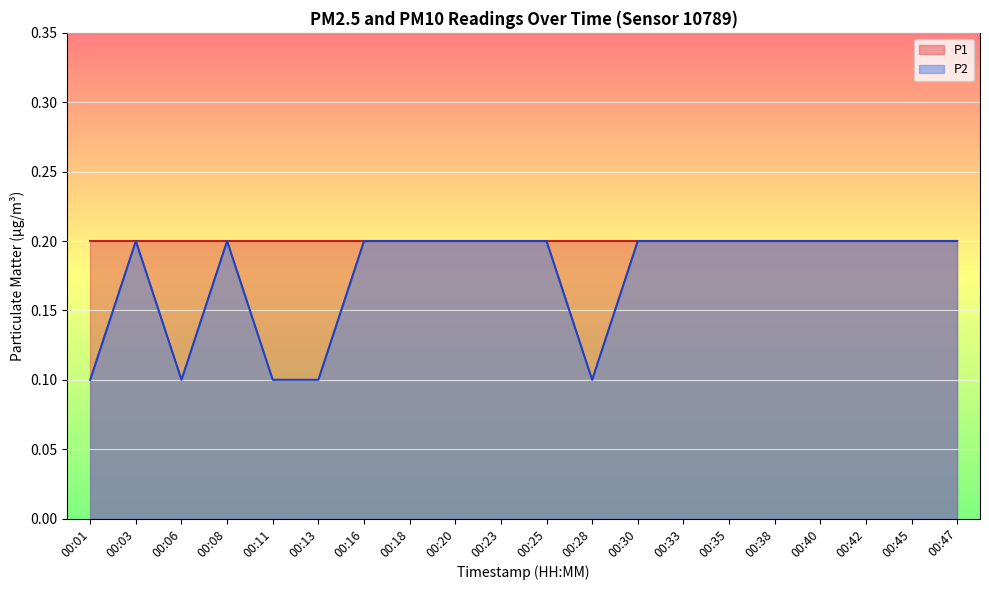

How many lines are shown in the chart?

2